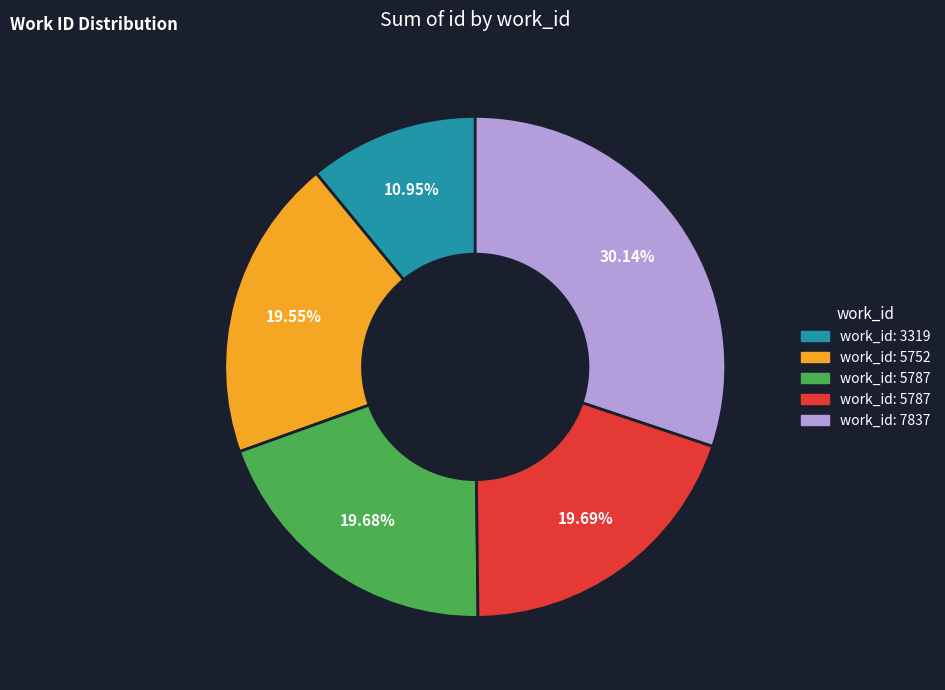

To the nearest percent, what is the average slice percentage?

20%